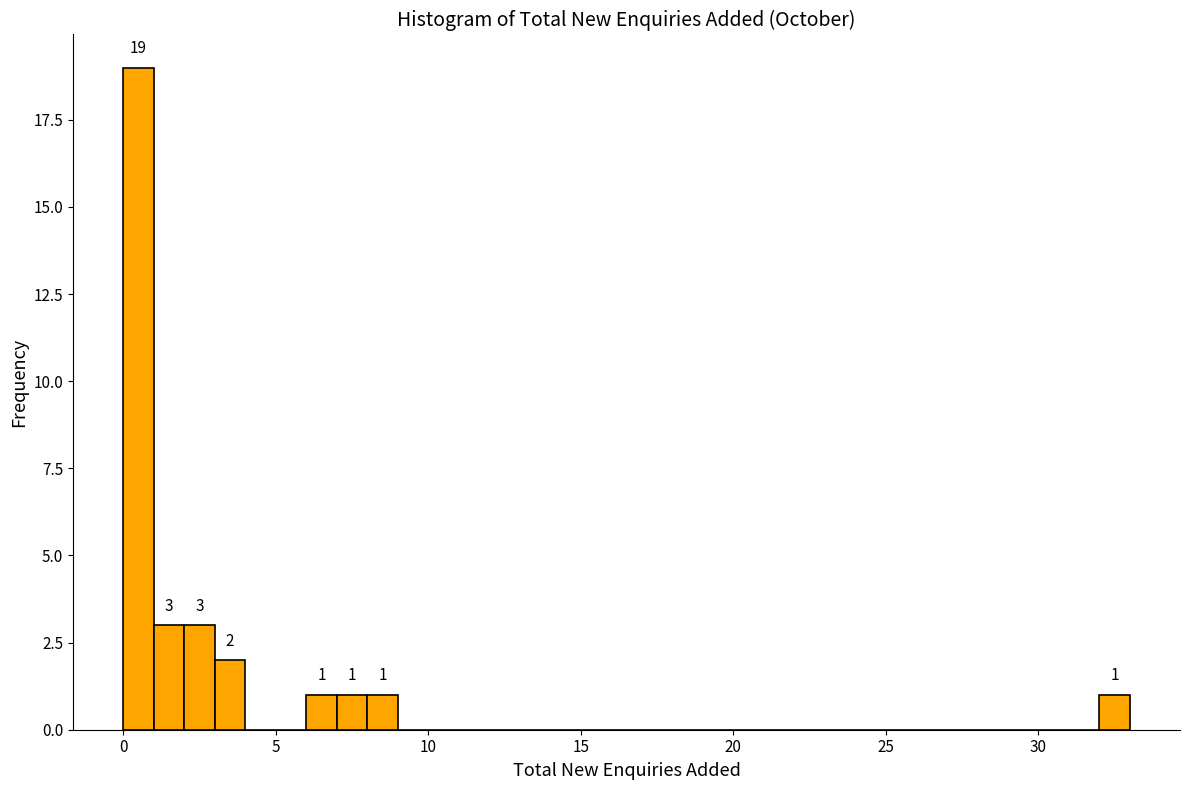

Around what value on the x-axis is the tallest bar? Give the approximate position of its centre, as read against the axis.

0.5